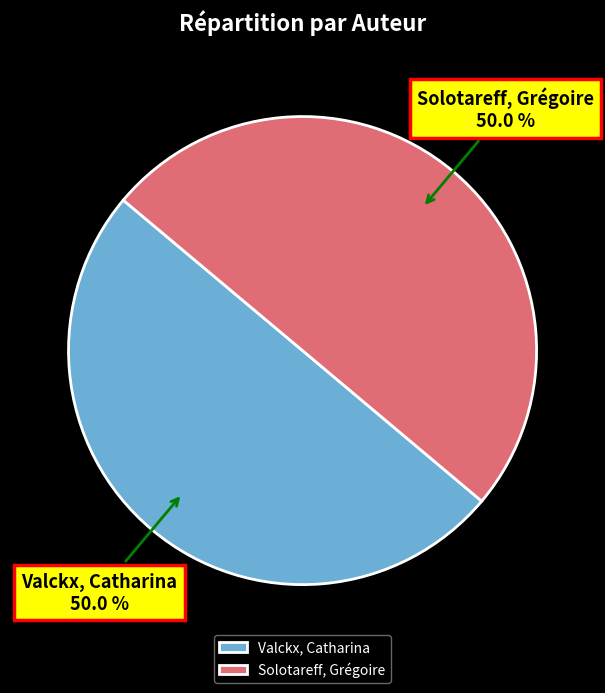

Is the sum of Solotareff, Grégoire and Valckx, Catharina greater than half?

Yes